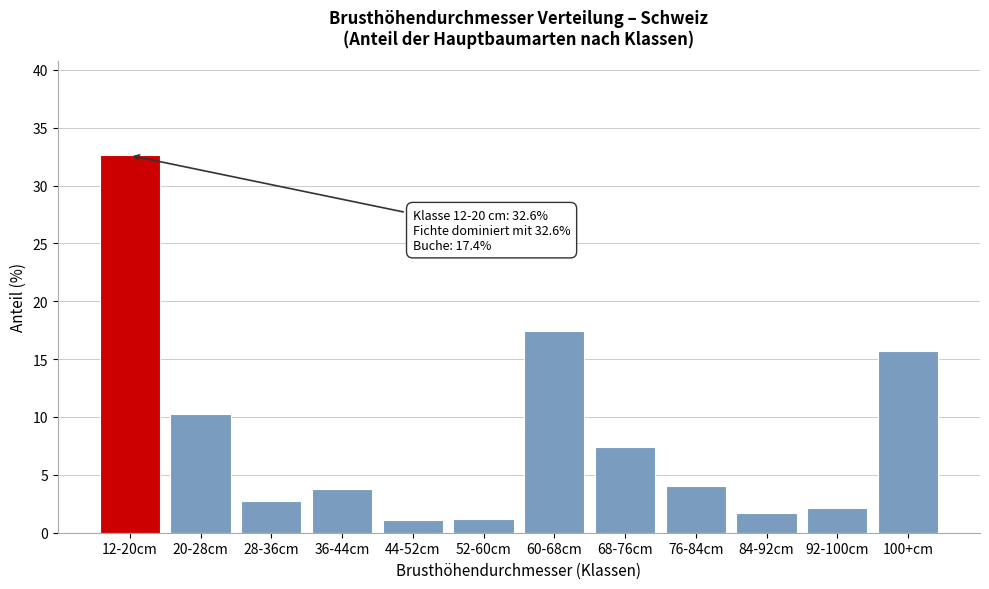

What is the sum of all values?

100.0